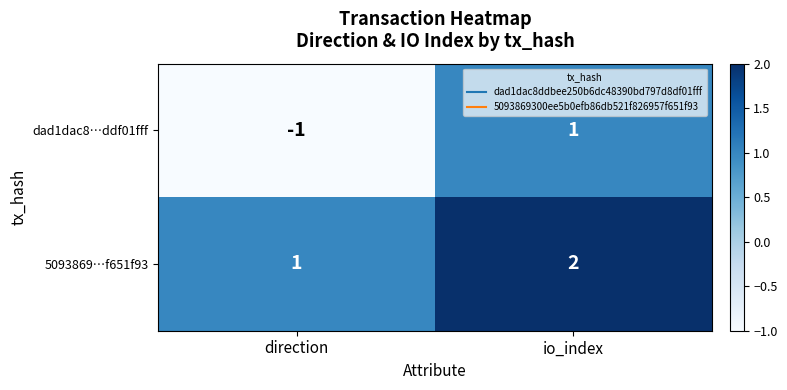

List the series in order of their peak value, lowest first.

dad1dac8…ddf01fff, 5093869…f651f93